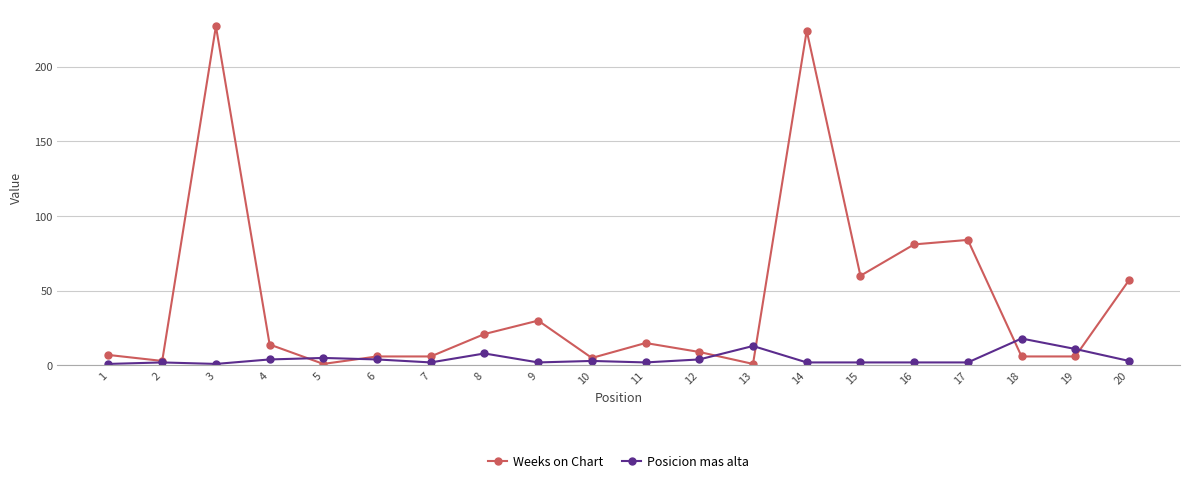

List the series in order of their peak value, highest first.

Weeks on Chart, Posicion mas alta